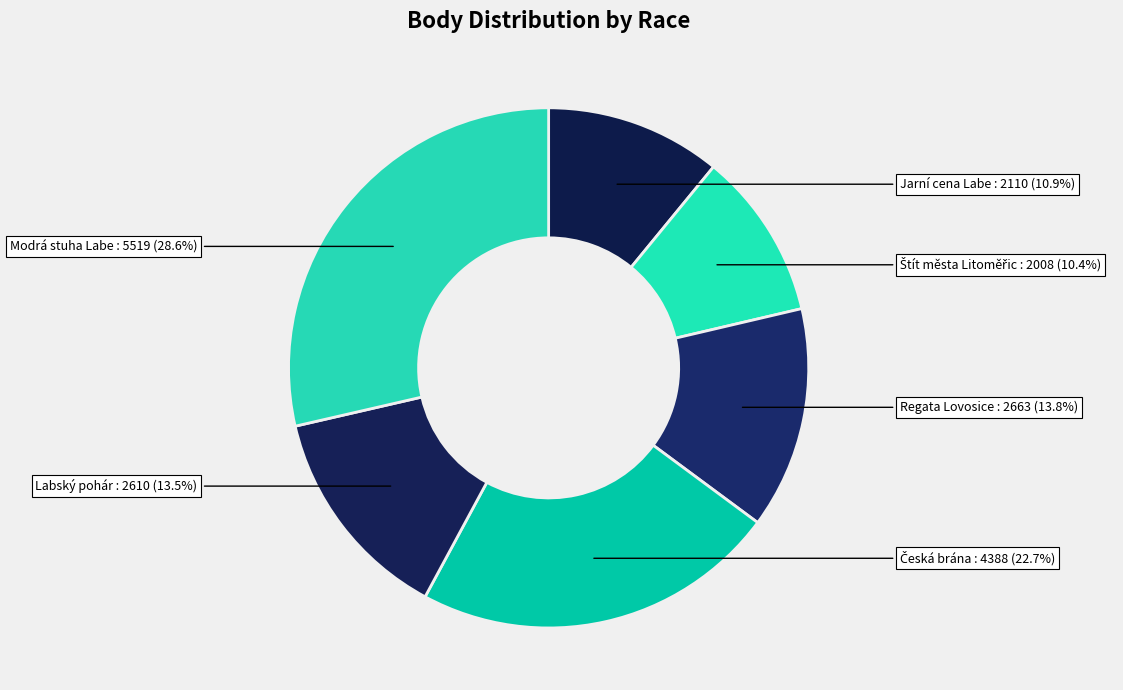

Count the number of slices in the pie.

6